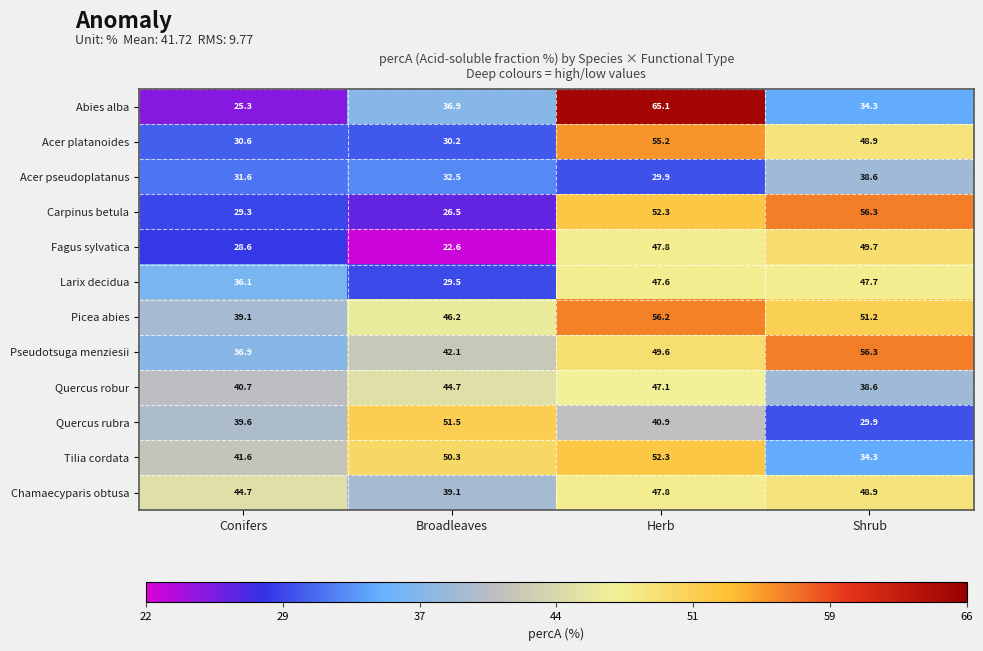

Where does the Fagus sylvatica series first go above 47?

Herb